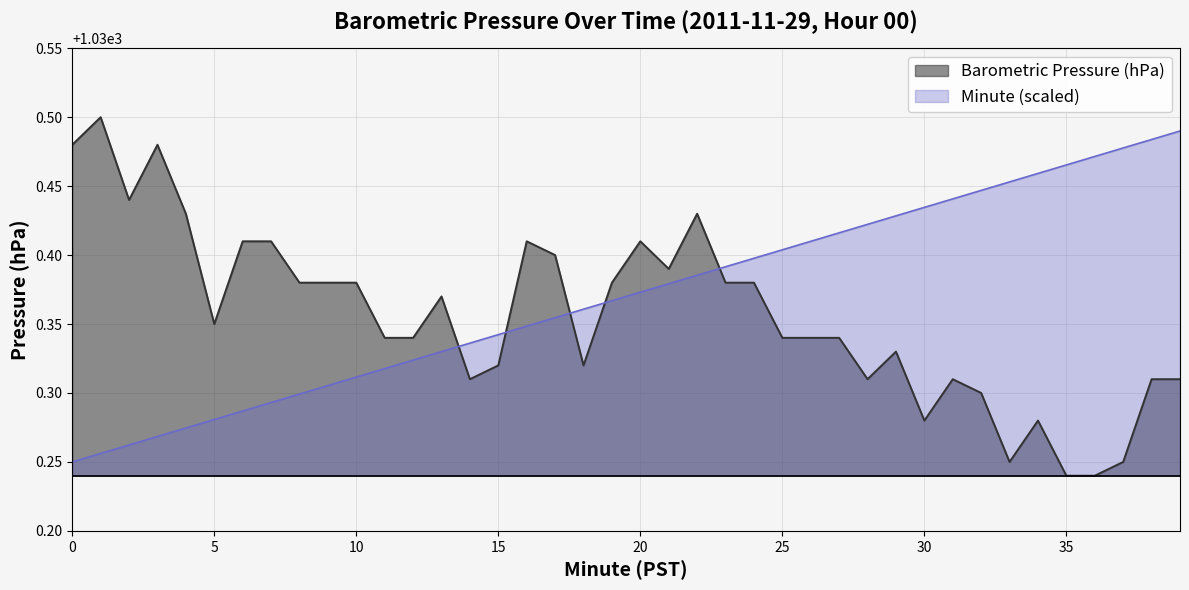

Does the chart have visible grid lines?

Yes